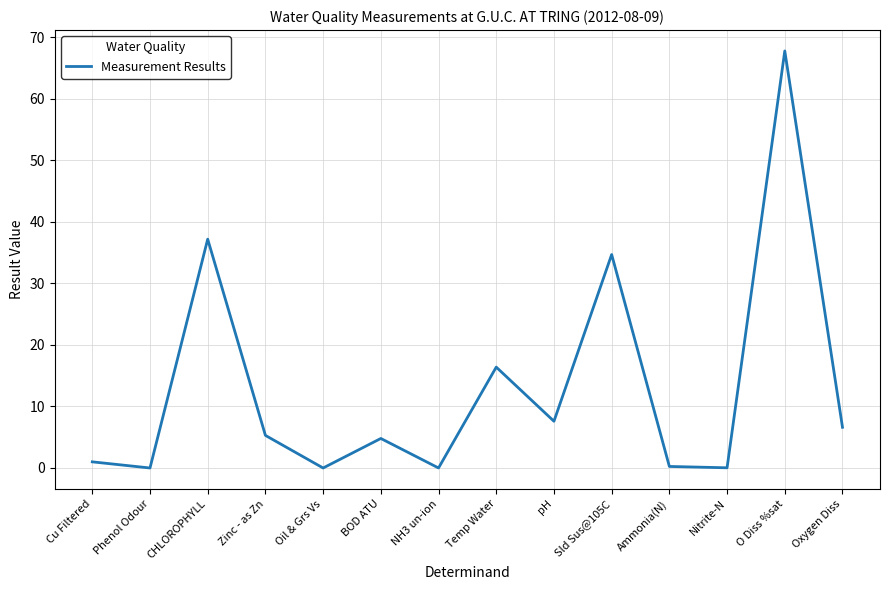

At which label is the value closest to 33?

Sld Sus@105C